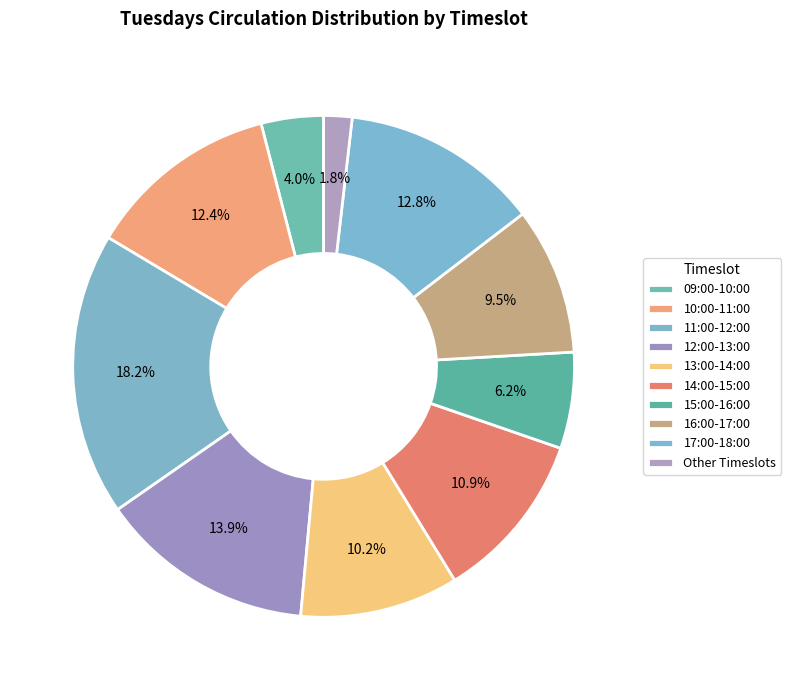

Which category has the biggest portion of the pie?

11:00-12:00